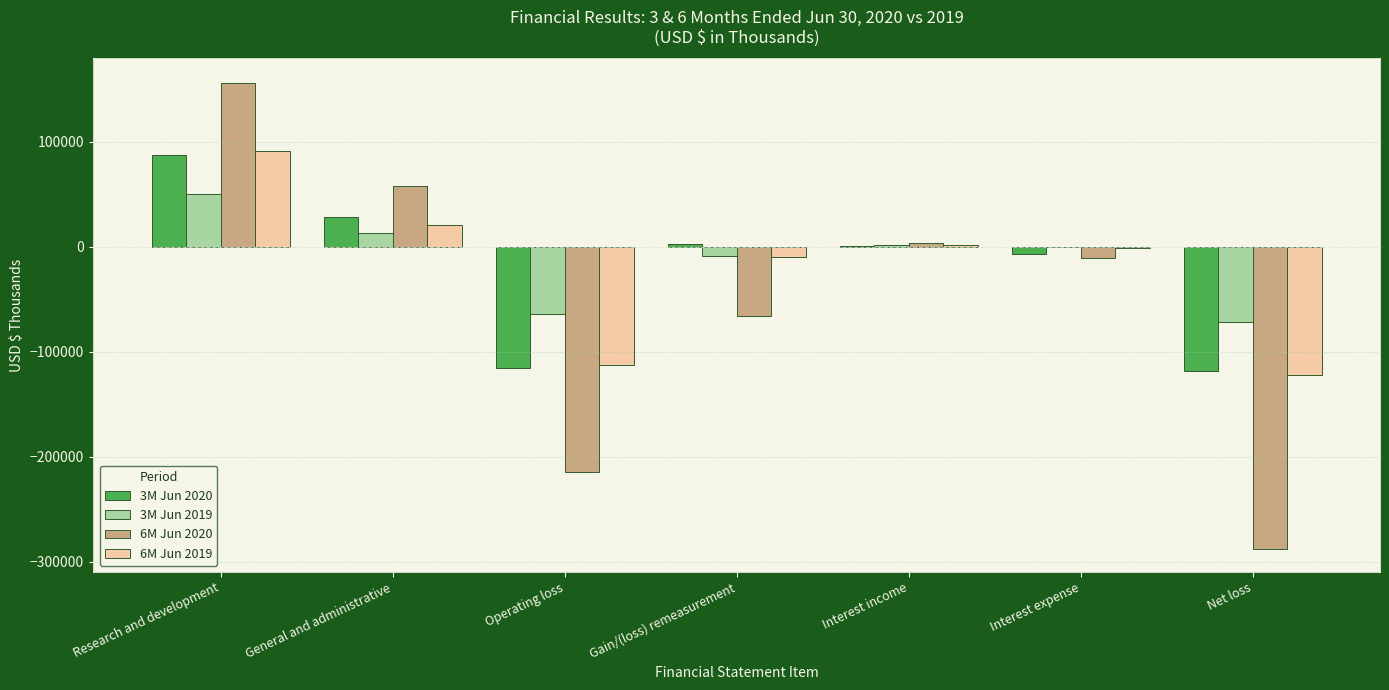

Between Research and development and General and administrative, which series saw the biggest shift?

6M Jun 2020